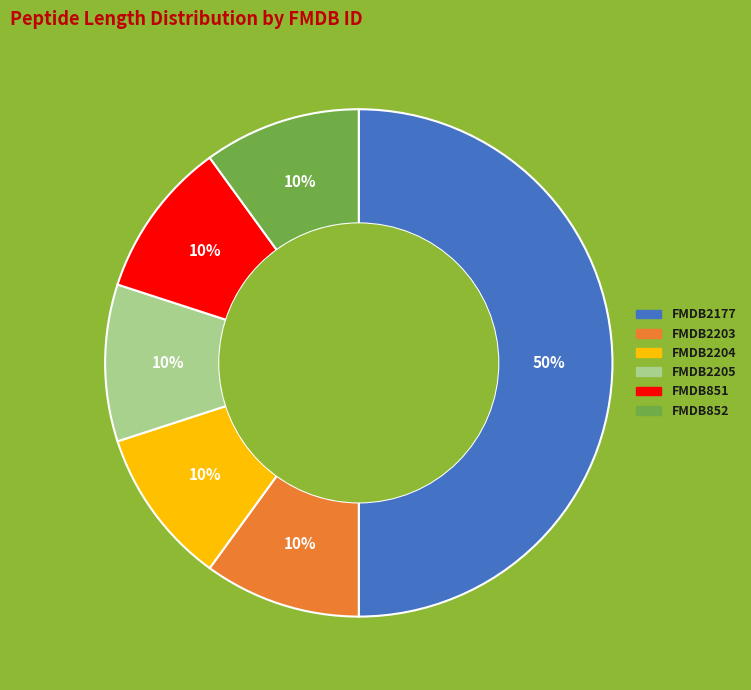

Approximately how many times larger is the value at FMDB2177 compared to FMDB2203?

5.0